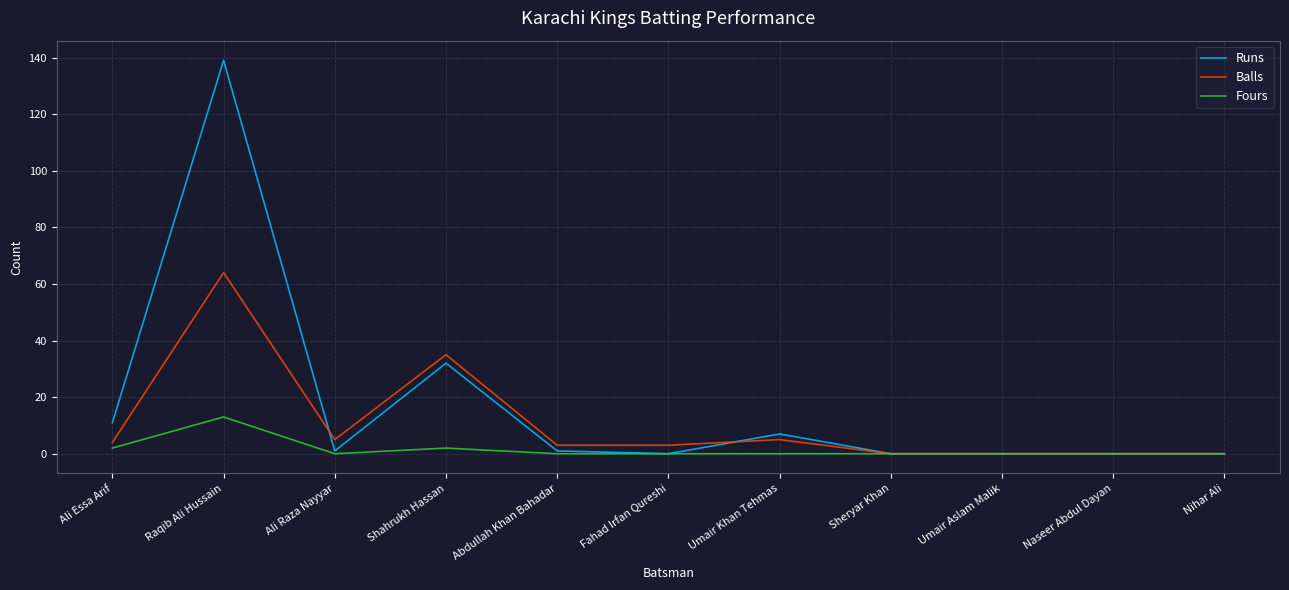

What is the greatest value displayed?

139